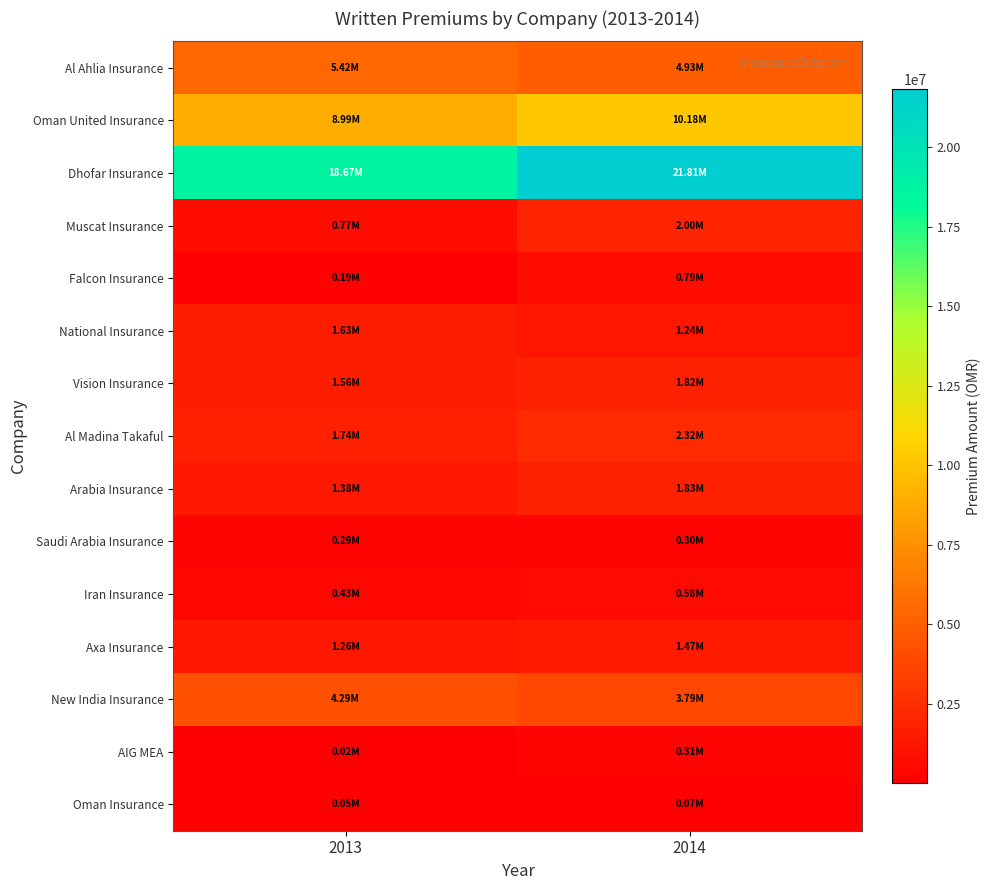

Which category has the highest value across all series?

2014